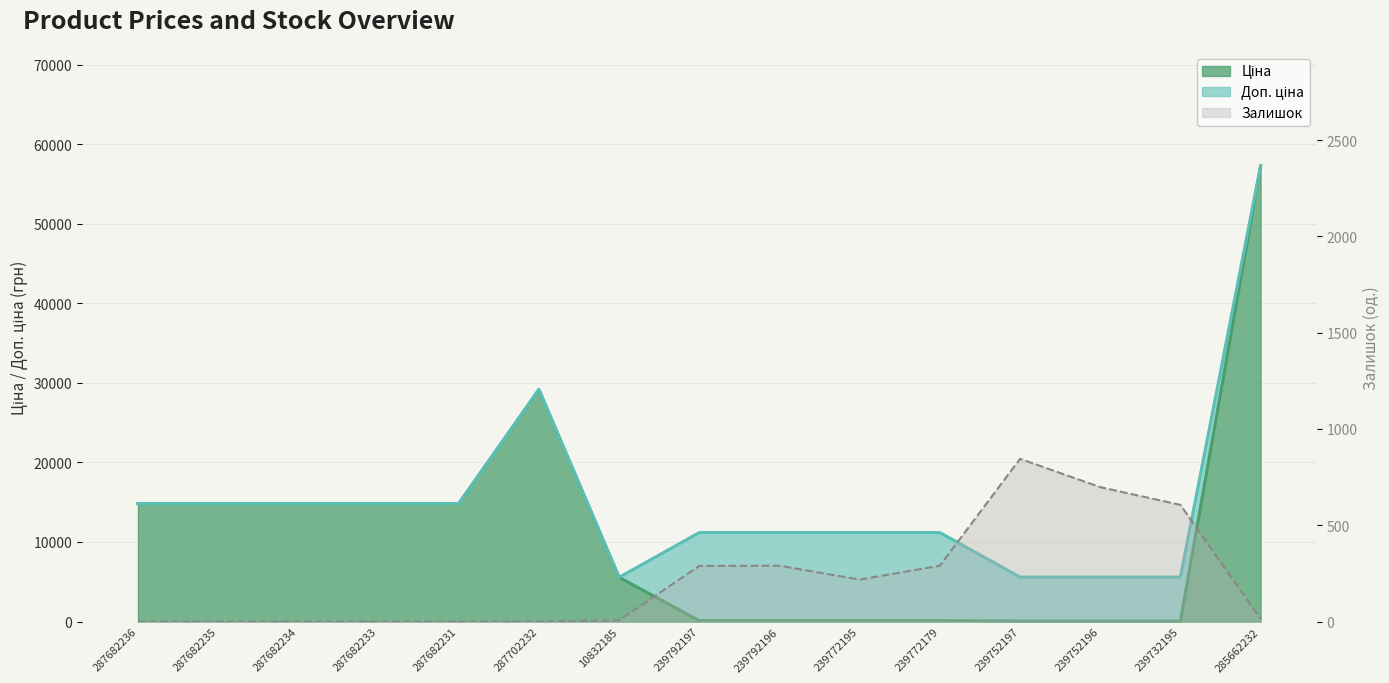

Does the chart have visible grid lines?

Yes